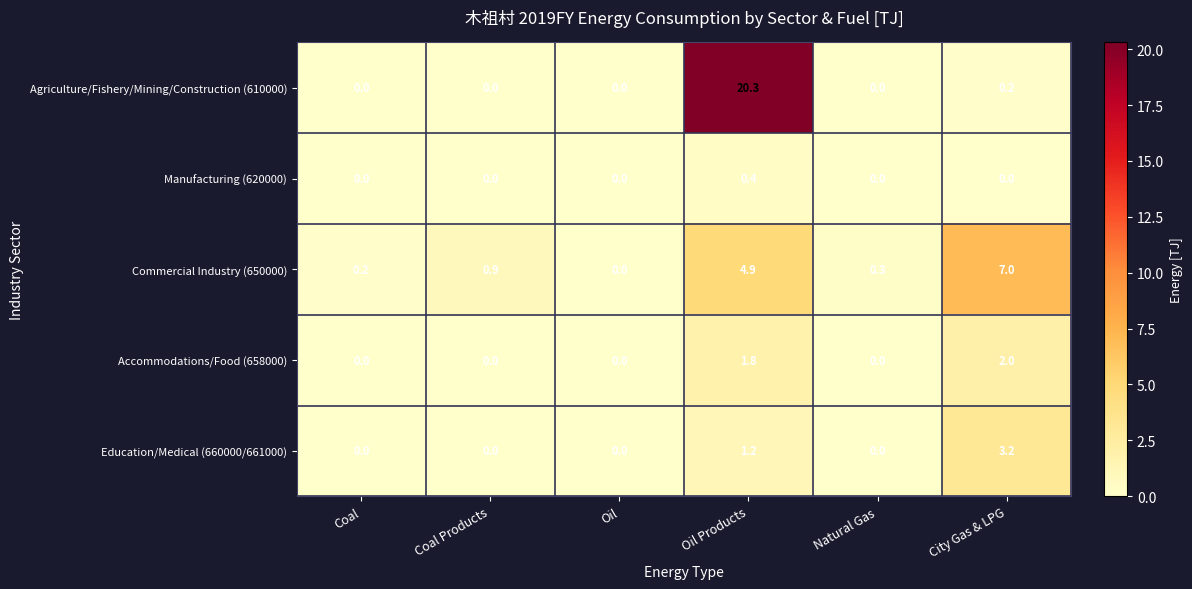

Reading right to left, extract all data points from this chart.

Agriculture/Fishery/Mining/Construction (610000): 0.2	0.0	20.3	0.0	0.0	0.0
Manufacturing (620000): 0.0	0.0	0.4	0.0	0.0	0.0
Commercial Industry (650000): 7.0	0.3	4.9	0.0	0.9	0.2
Accommodations/Food (658000): 2.0	0.0	1.8	0.0	0.0	0.0
Education/Medical (660000/661000): 3.2	0.0	1.2	0.0	0.0	0.0